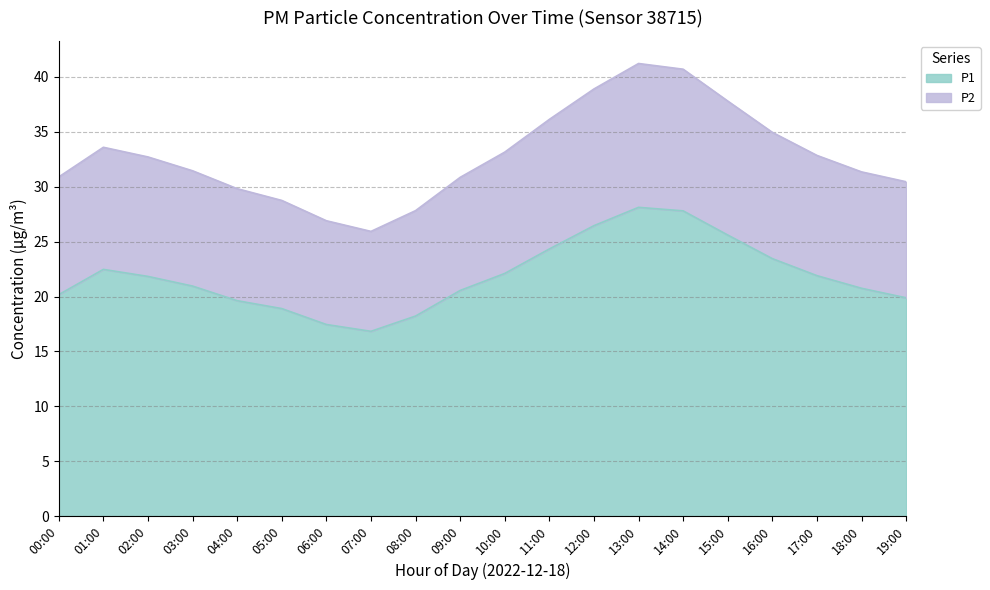

What is the difference between the P2 values at 12:00 and 11:00?

2.8